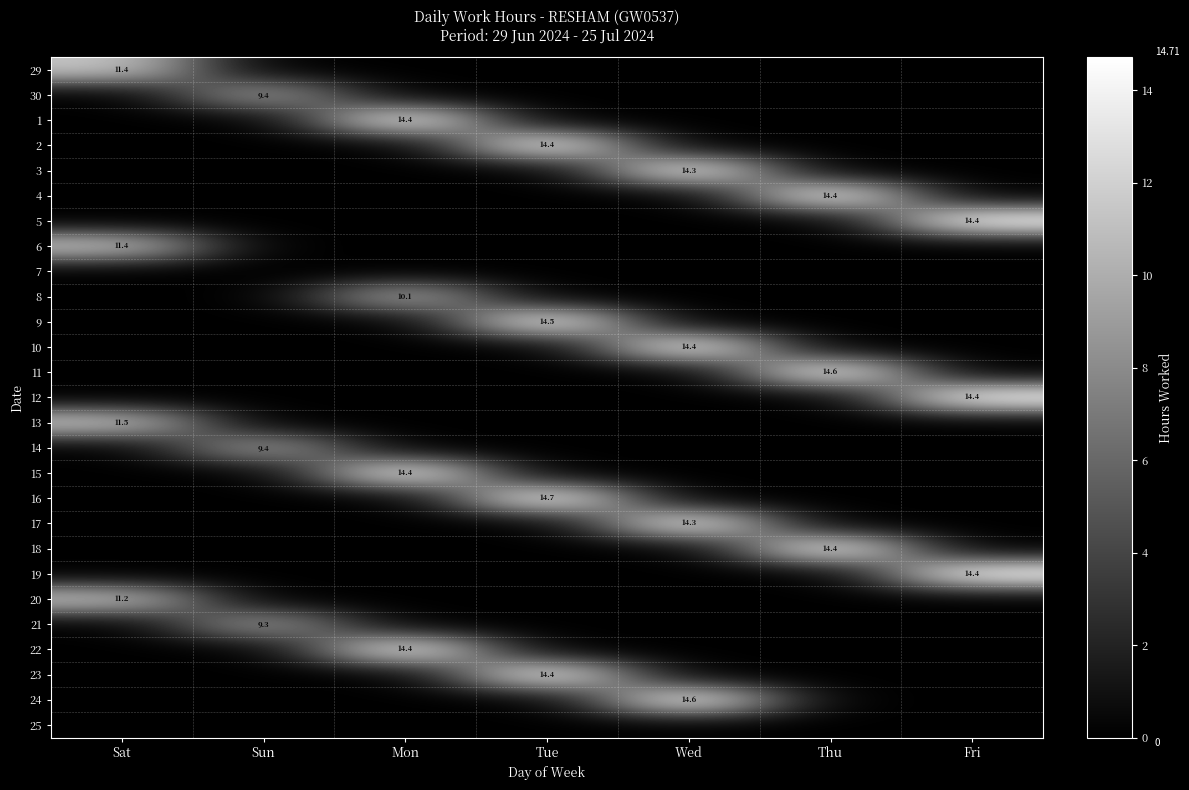

What is the sum of the 5 values at Fri and Tue?

14.4